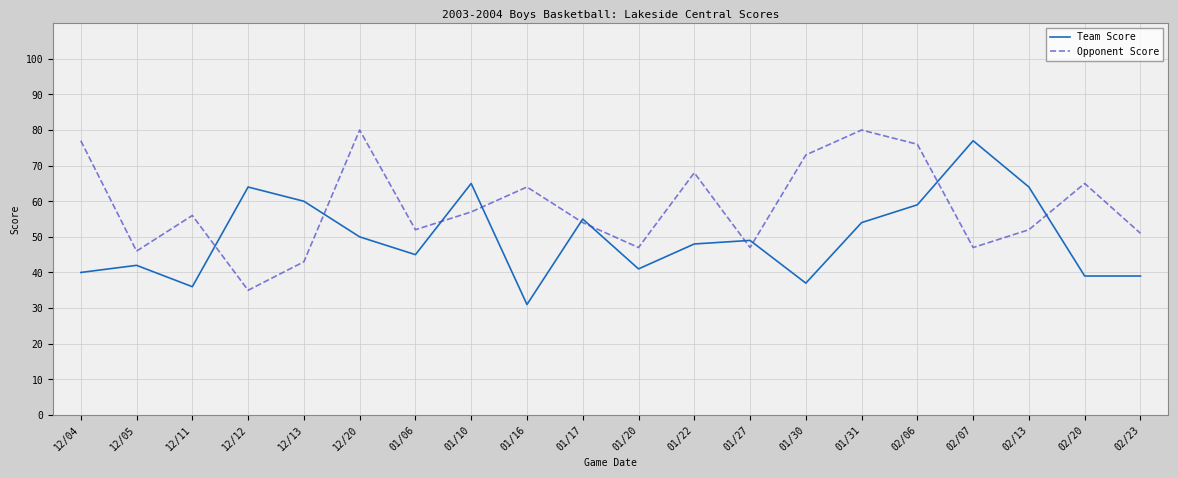

Is the value of Team Score at 01/06 greater than the value of Opponent Score at 12/13?

Yes